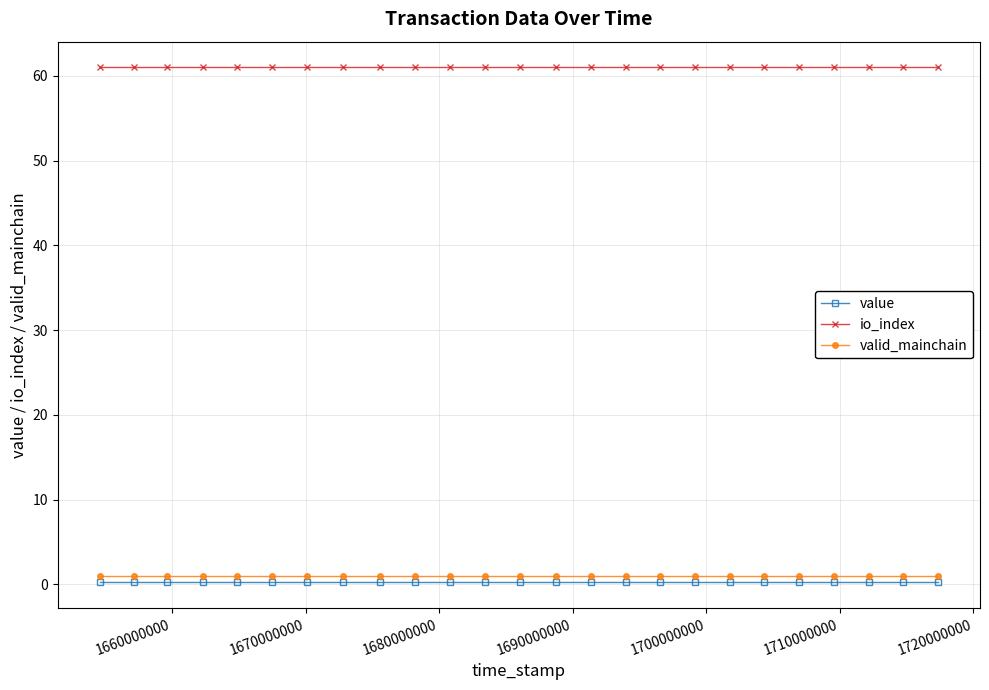

Which series has the largest total across all categories?

io_index